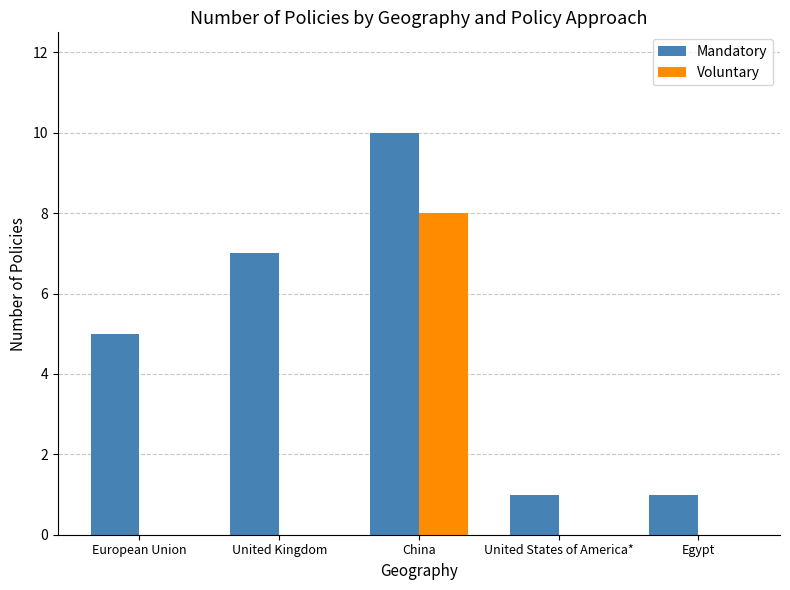

Between European Union and China, which series saw the biggest shift?

Voluntary